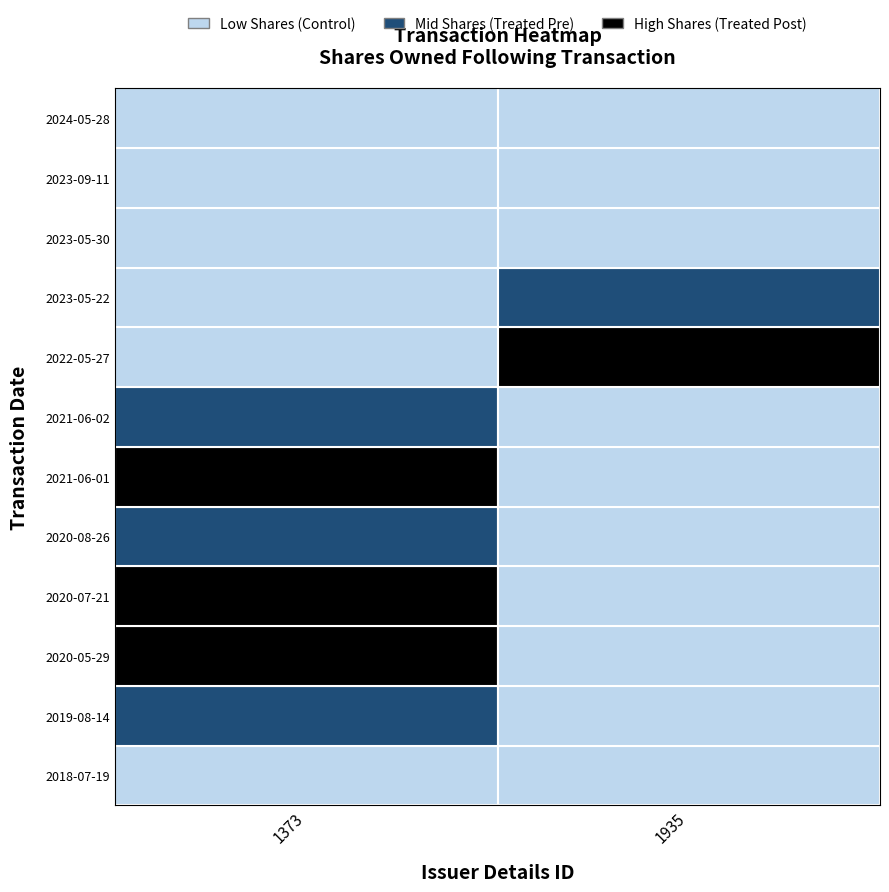

True or false: sharesOwnedFollowingTransaction has a value of 11288.4 at 4.

False